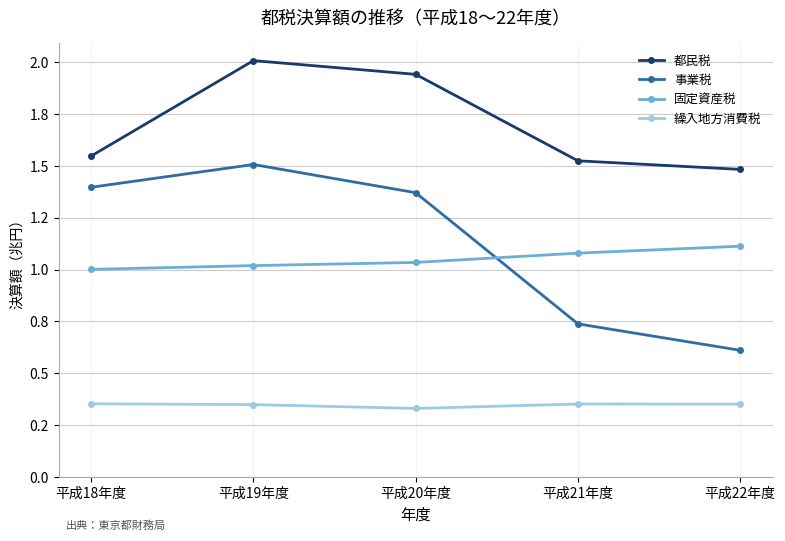

Rank the series at 平成18年度 from lowest to highest value.

繰入地方消費税, 固定資産税, 事業税, 都民税